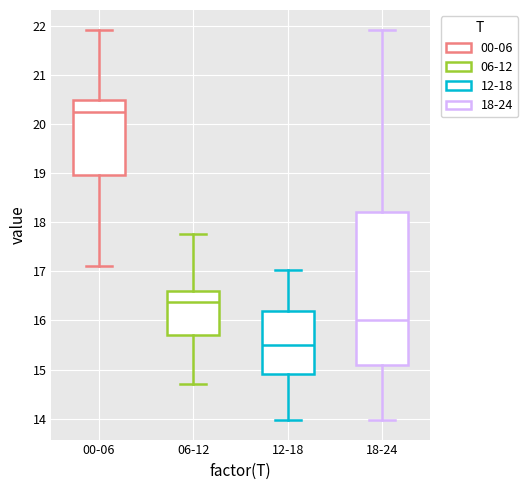

Where does the median line of the box for 12-18 sit on the y-axis? The values are not printed on the chart, so give them approximately, as read against the axis.

15.5